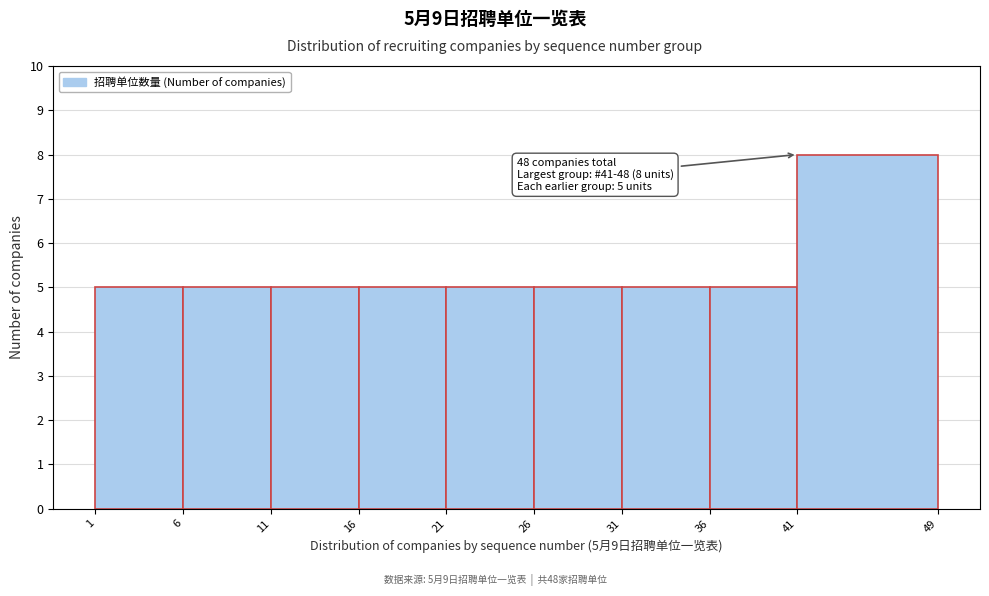

Over which range of the x-axis is the bar tallest?

41 to 49